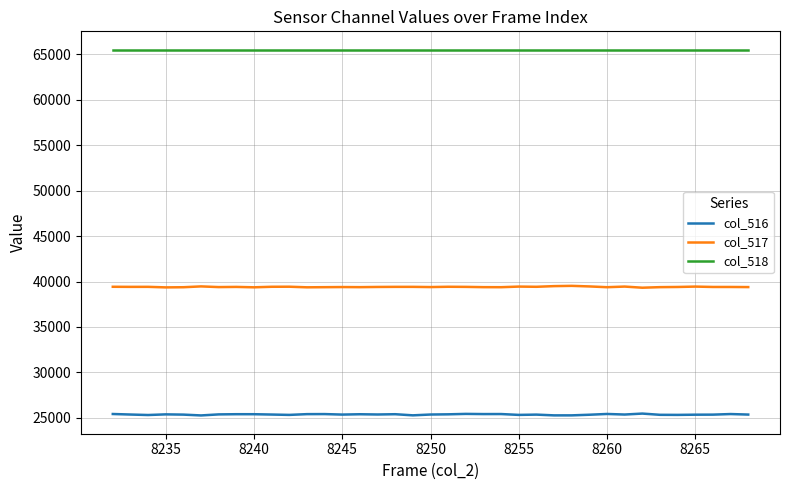

Rank the series by their maximum value, from lowest to highest.

col_516, col_517, col_518